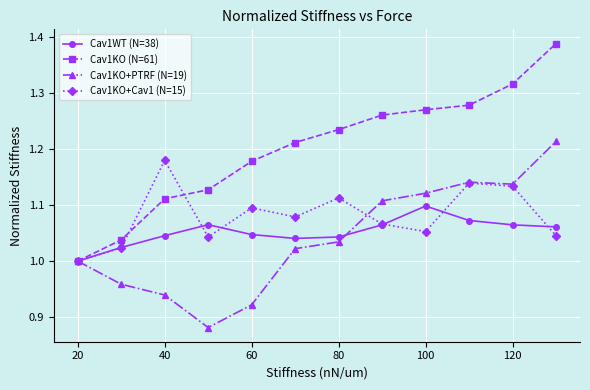

Which series has the largest range (max minus min)?

Cav1KO (N=61)